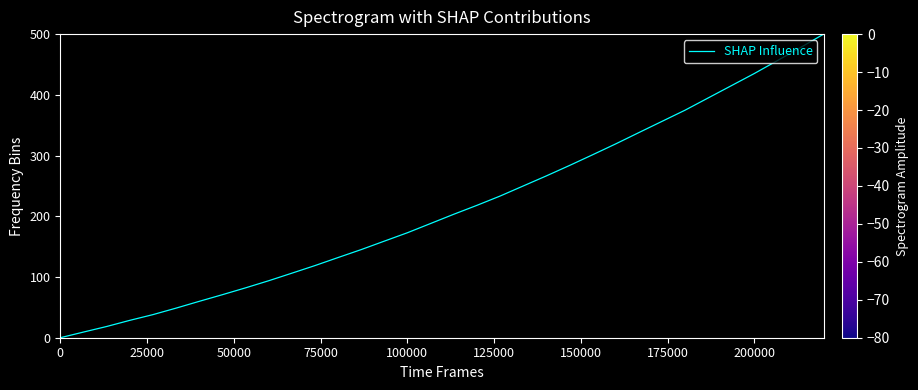

What is the maximum value shown in the chart?

500.0